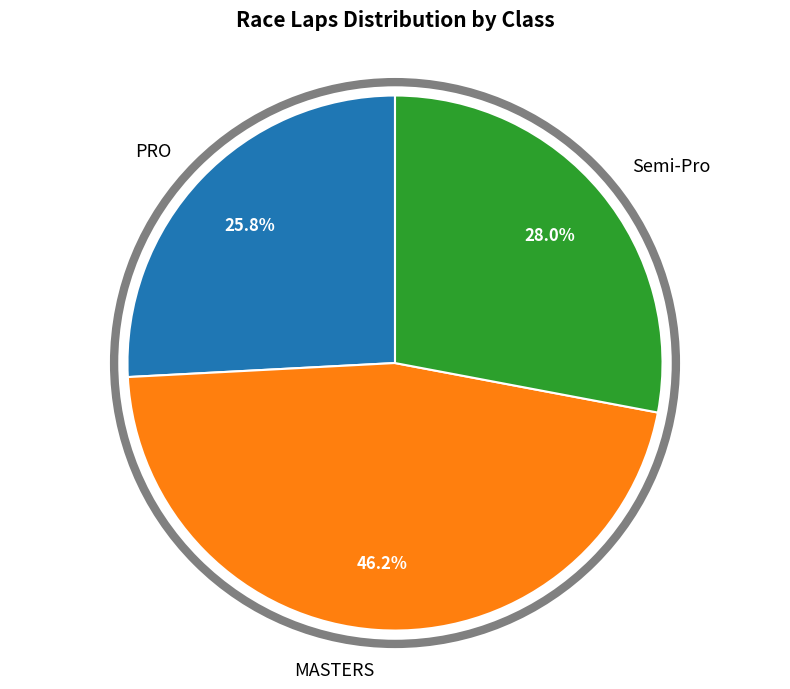

Does any single category account for the majority?

No